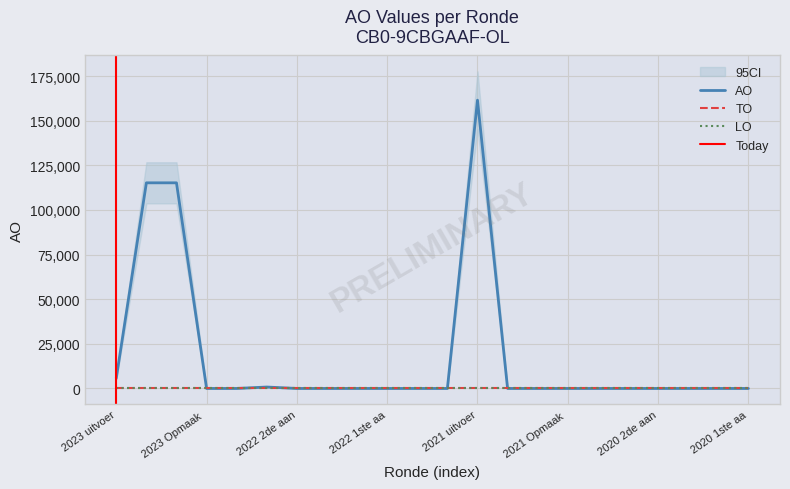

In AO, how many points are higher than both neighbors (excluding endpoints)?

2